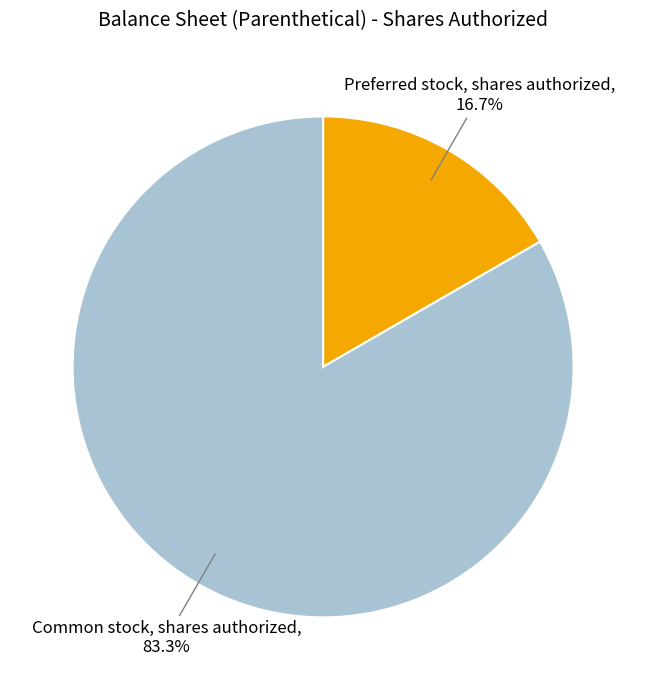

How many segments does this pie chart have?

2